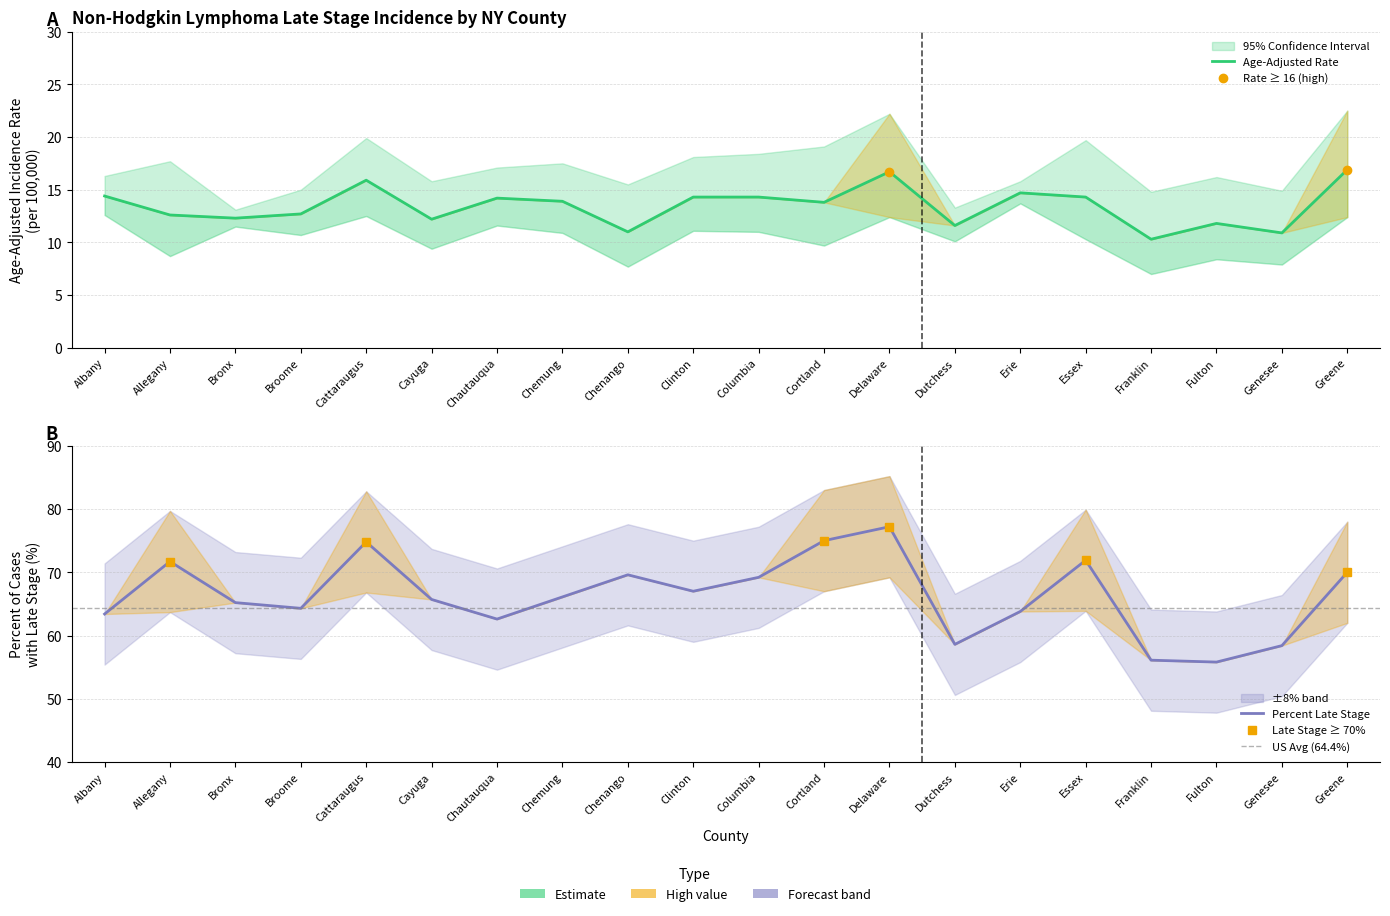

What is the value of the Percent Late Stage point at the 18th from the left?

55.8